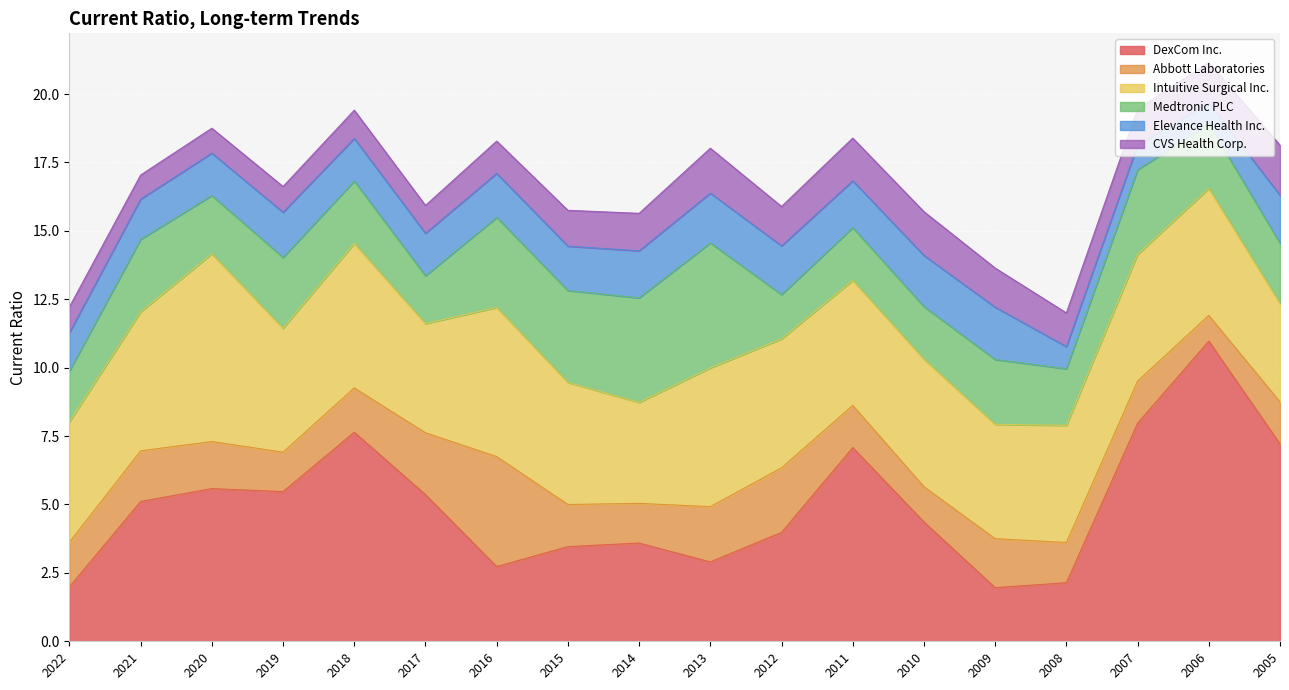

How many interior local valleys does the DexCom Inc. series have?

4